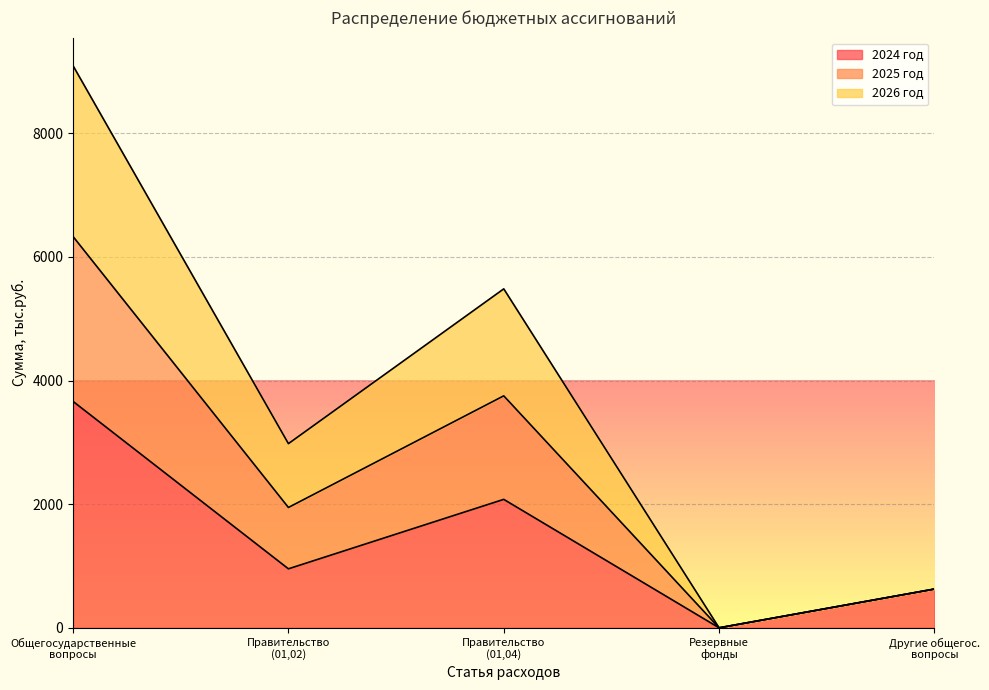

What are all the series names shown in the legend?

2024 год, 2025 год, 2026 год